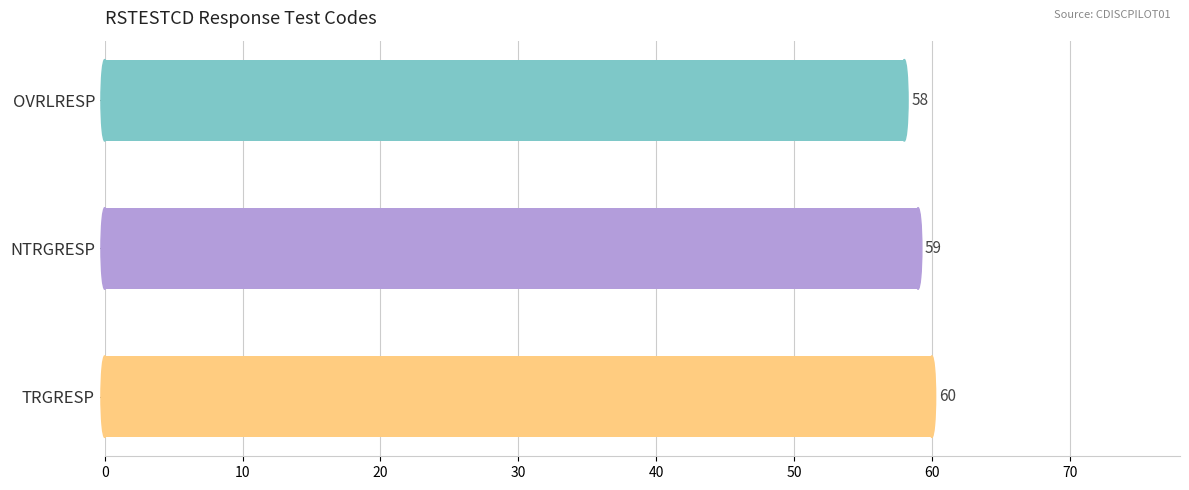

What is the average value?

59